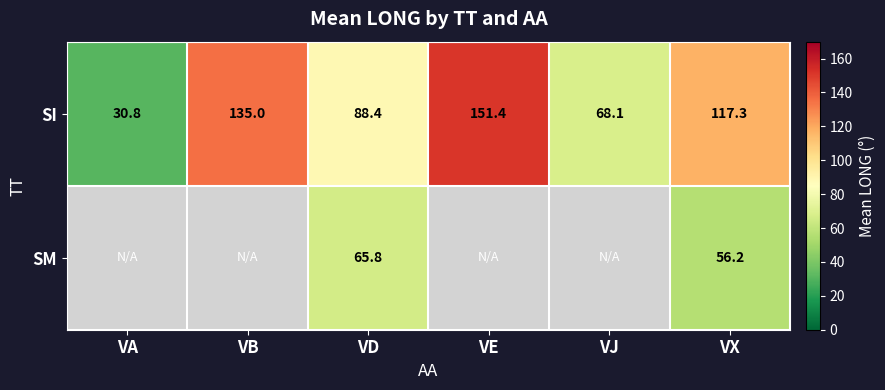

What is the difference between the maximum and minimum values in the SI series?

120.6